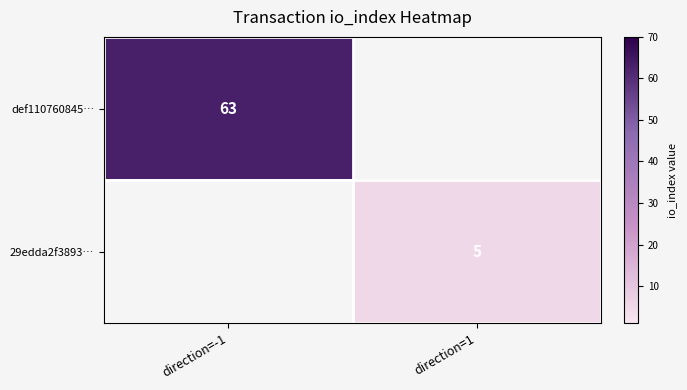

True or false: def110760845… has a value of 63 at direction=-1.

True